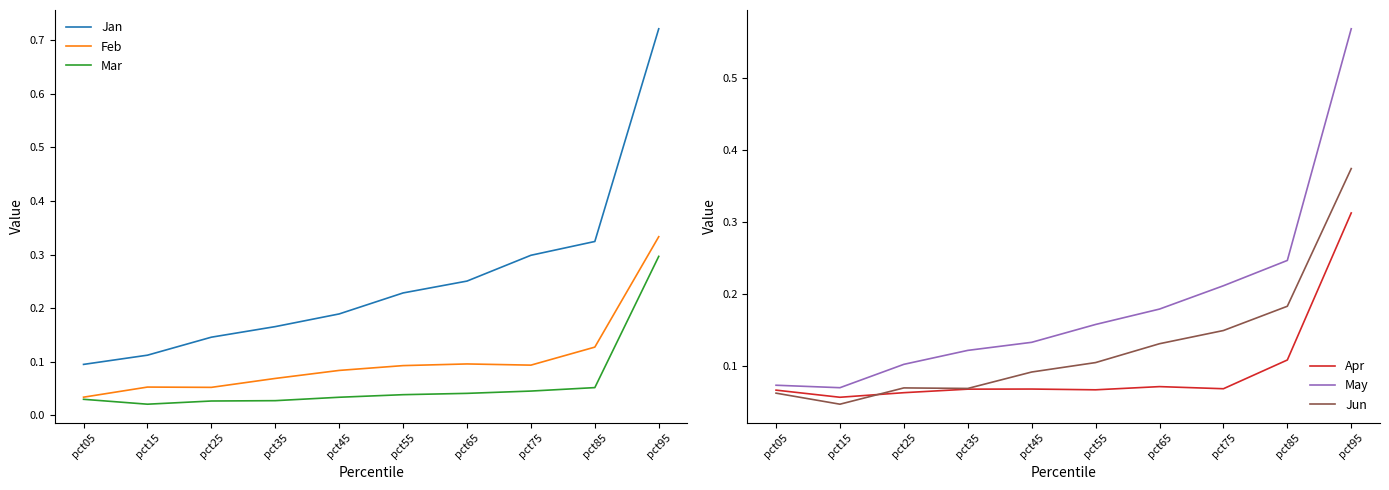

The Feb series shows 0.5 at pct95. True or false?

False